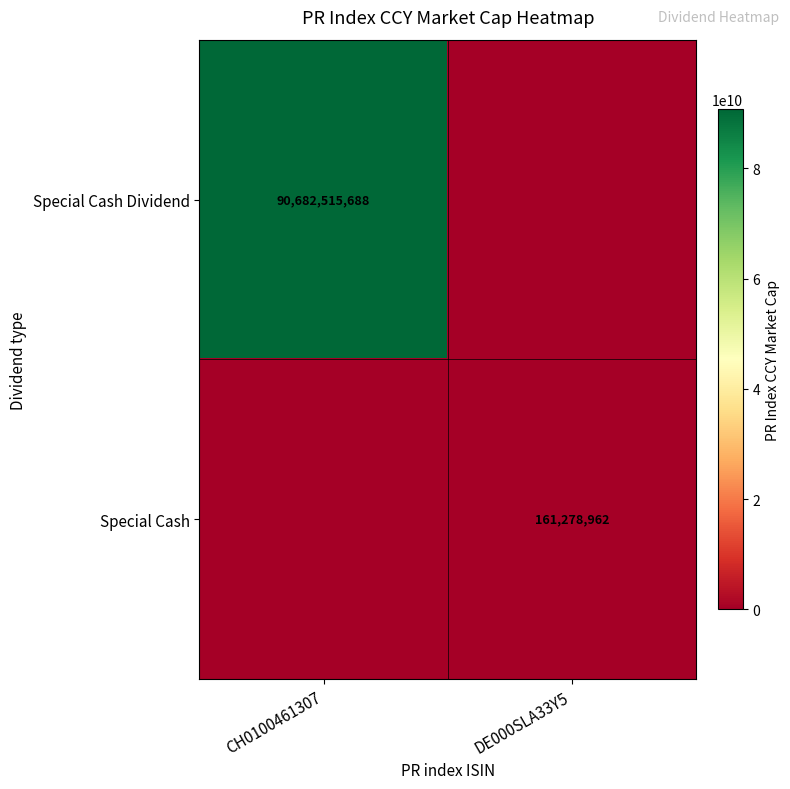

Is it true that Special Cash Dividend equals 160850419157 at CH0100461307?

False